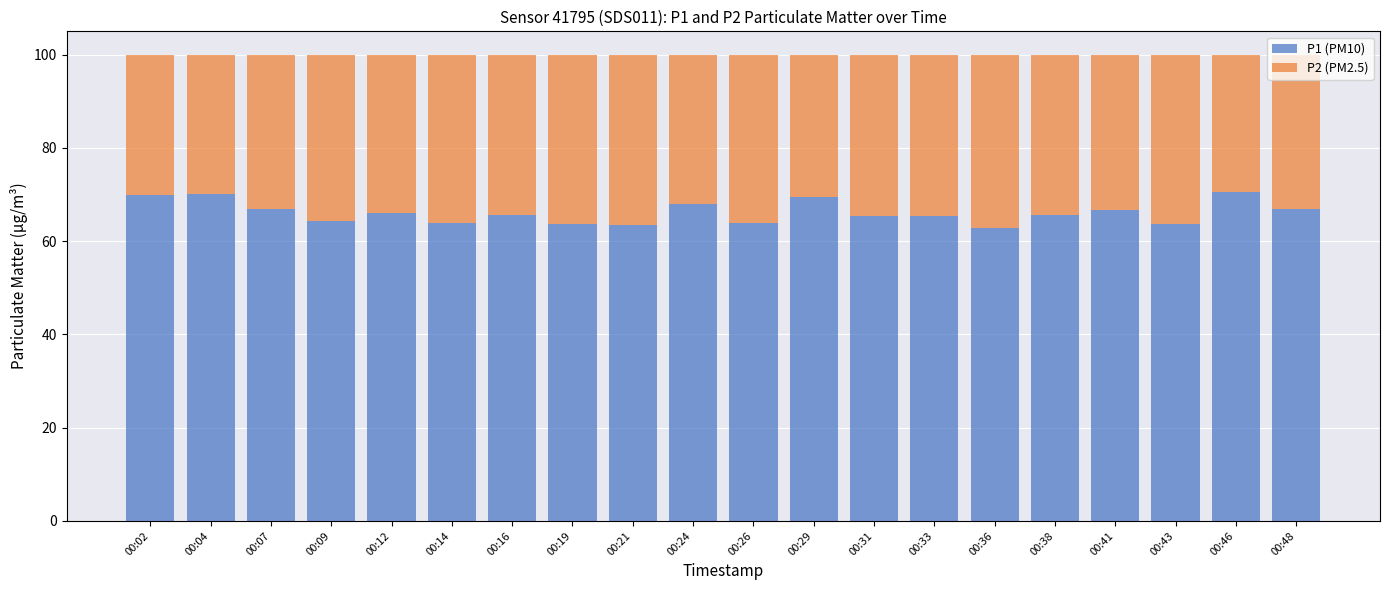

The P1 (PM10) series shows 63.7 at 00:19. True or false?

True